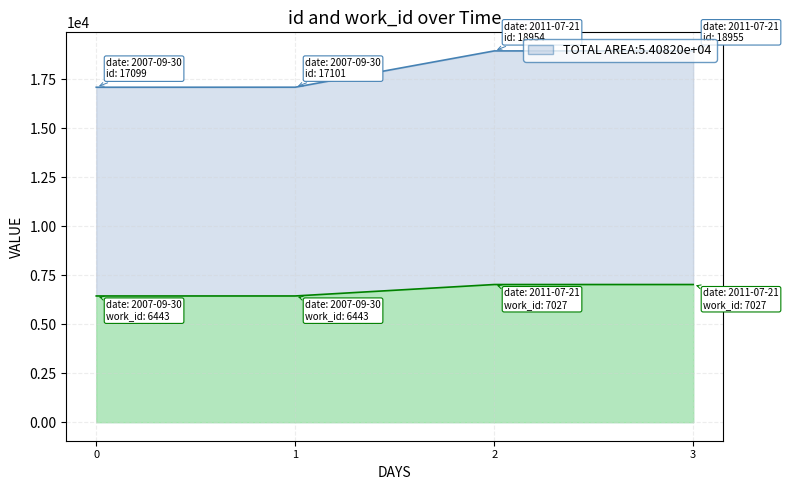

Count the number of data series in this chart.

2